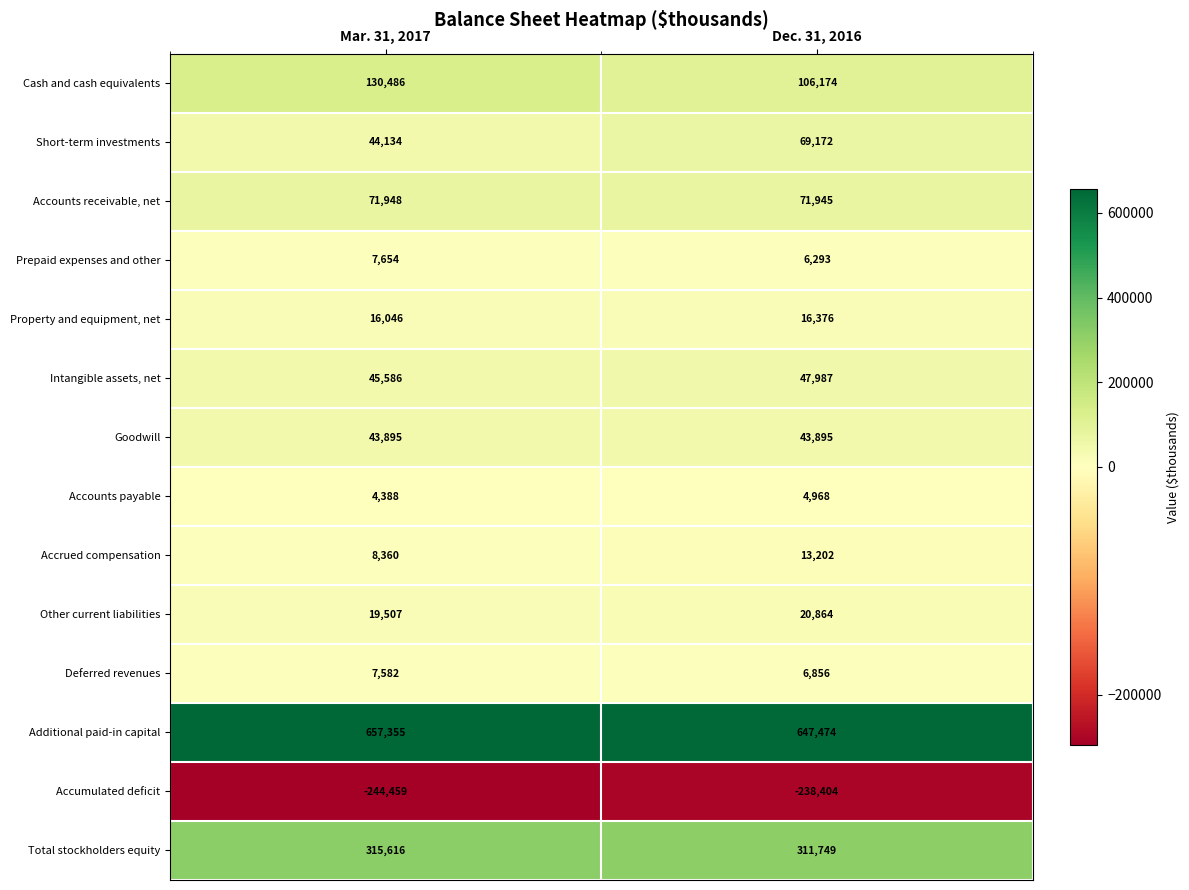

What is the greatest value displayed?

657355